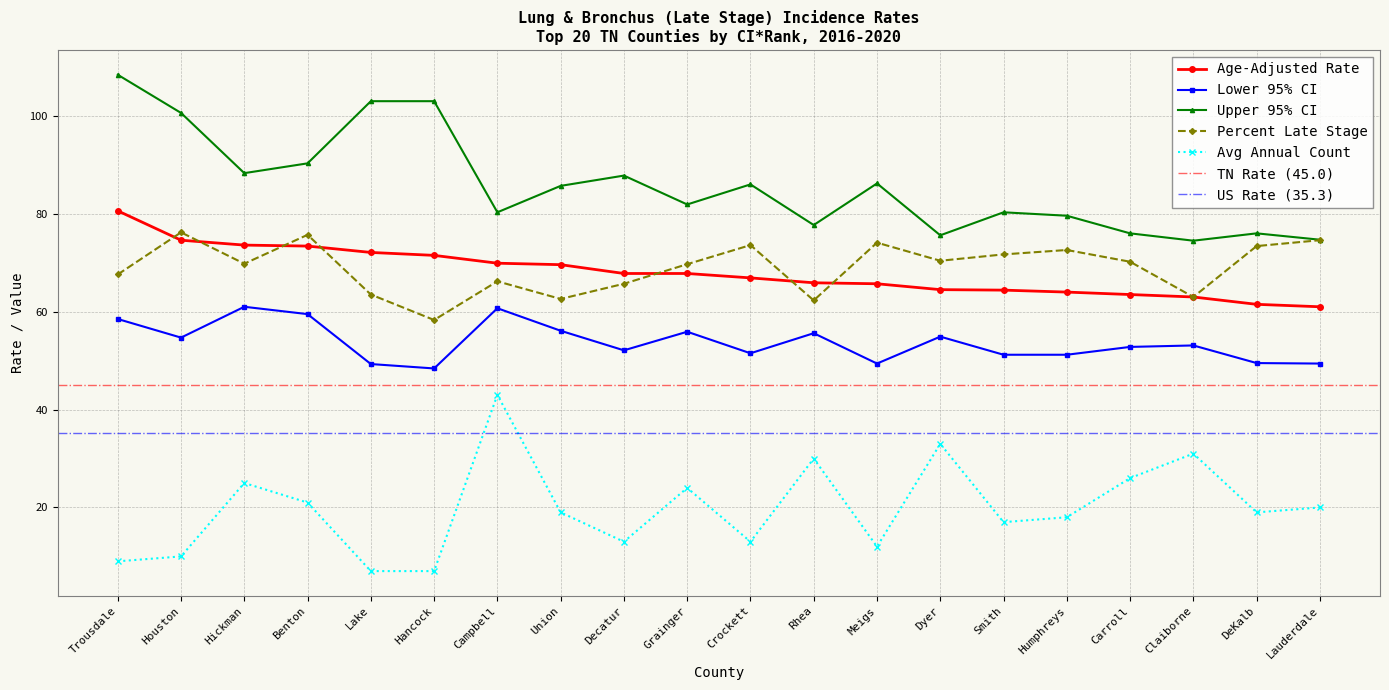

What is the sum of all Age-Adjusted Rate values?

1361.3